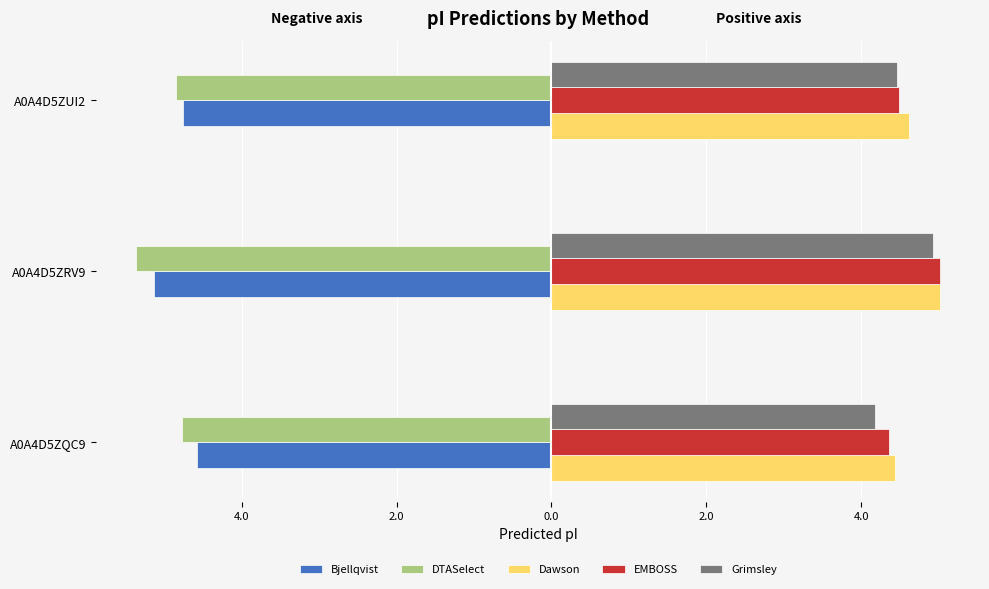

What are all the series names shown in the legend?

Bjellqvist, DTASelect, Dawson, EMBOSS, Grimsley